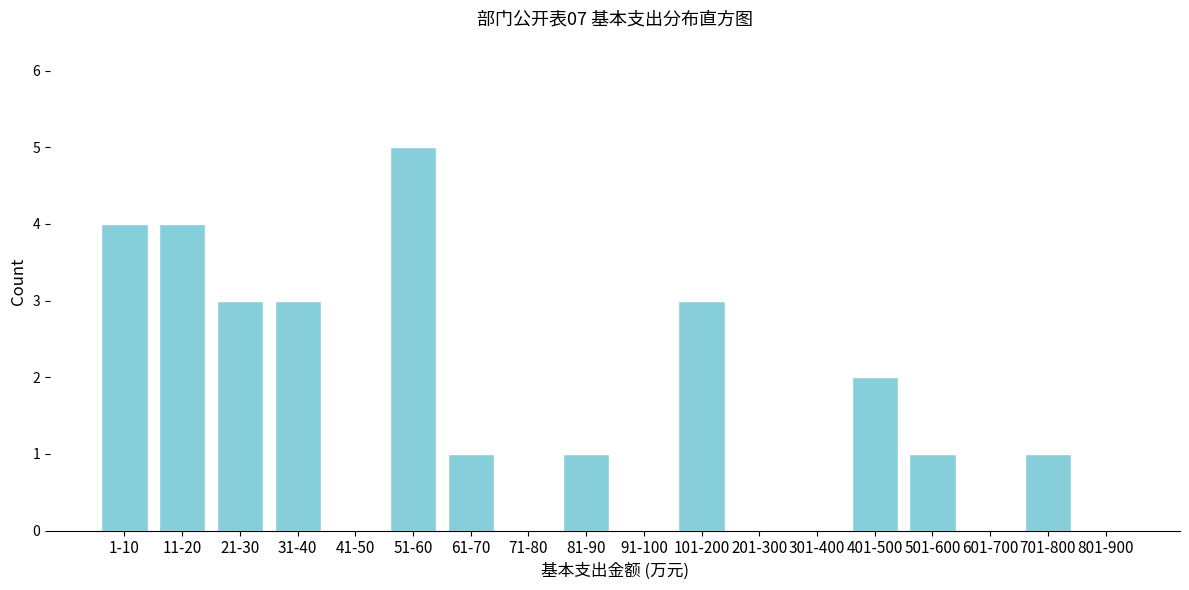

Reading left to right, transcribe all the data shown in this chart.

1-10=4	11-20=4	21-30=3	31-40=3	41-50=0	51-60=5	61-70=1	71-80=0	81-90=1	91-100=0	101-200=3	201-300=0	301-400=0	401-500=2	501-600=1	601-700=0	701-800=1	801-900=0